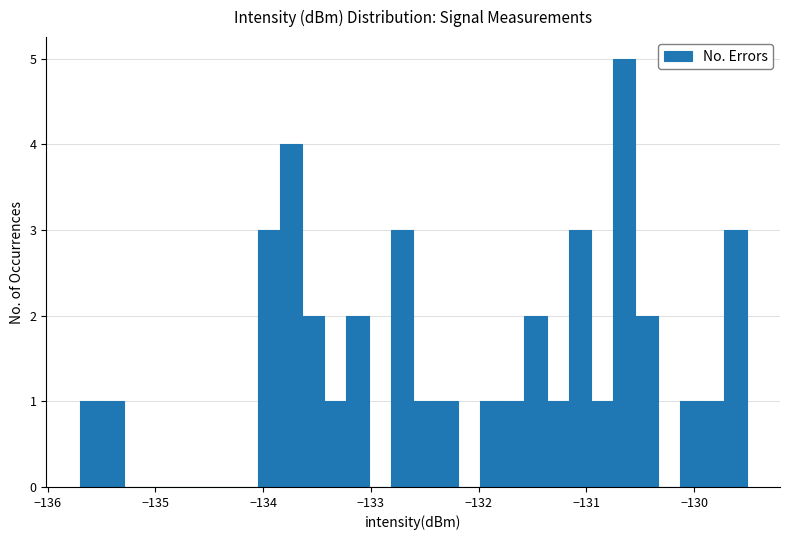

Read against the x-axis, roughly where is the centre of the tallest bar?

-130.6